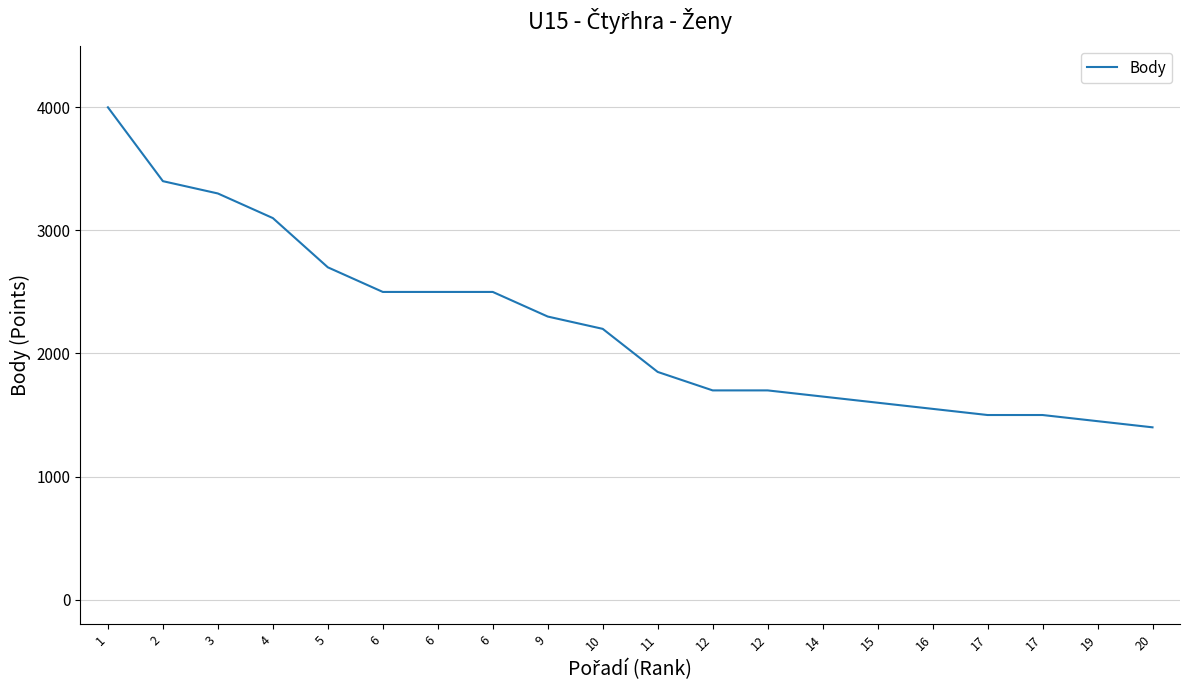

Reading left to right, extract all data points from this chart.

4000	3400	3300	3100	2700	2500	2500	2500	2300	2200	1850	1700	1700	1650	1600	1550	1500	1500	1450	1400